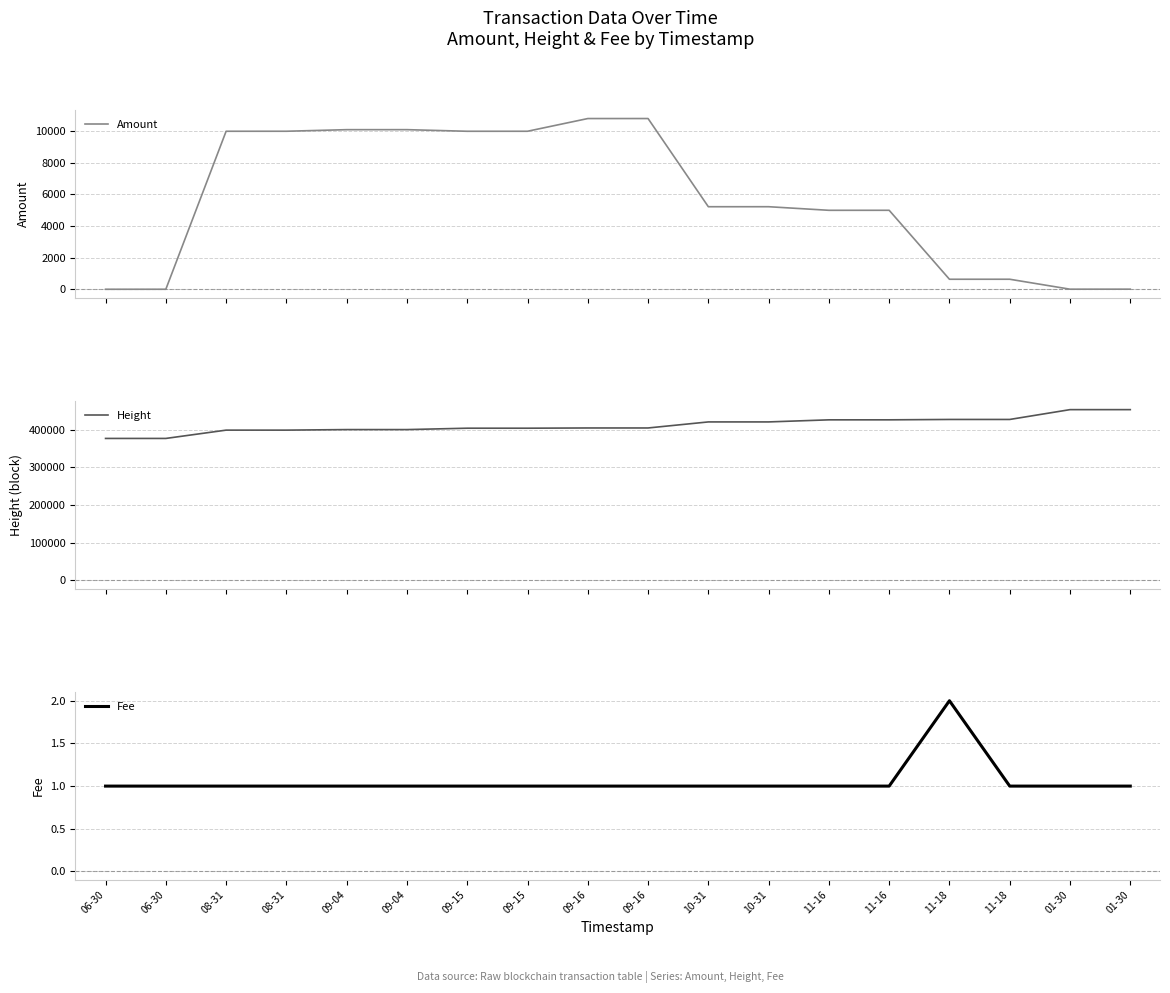

Reading right to left, extract all data points from this chart.

Amount: 10.0	9.0	638.0	637.0	4999.0	4998.0	5225.2	5224.2	10802.0	10801.0	9997.3	9996.3	10099.0	10098.0	9998.0	9997.0	5.0	4.0
Height: 453186.0	453175.0	427117.0	427110.0	426123.0	426090.0	420573.0	420572.0	404519.0	404511.0	403890.0	403885.0	400231.0	400223.0	398786.0	398780.0	376737.0	376739.0
Fee: 1.0	1.0	1.0	2.0	1.0	1.0	1.0	1.0	1.0	1.0	1.0	1.0	1.0	1.0	1.0	1.0	1.0	1.0